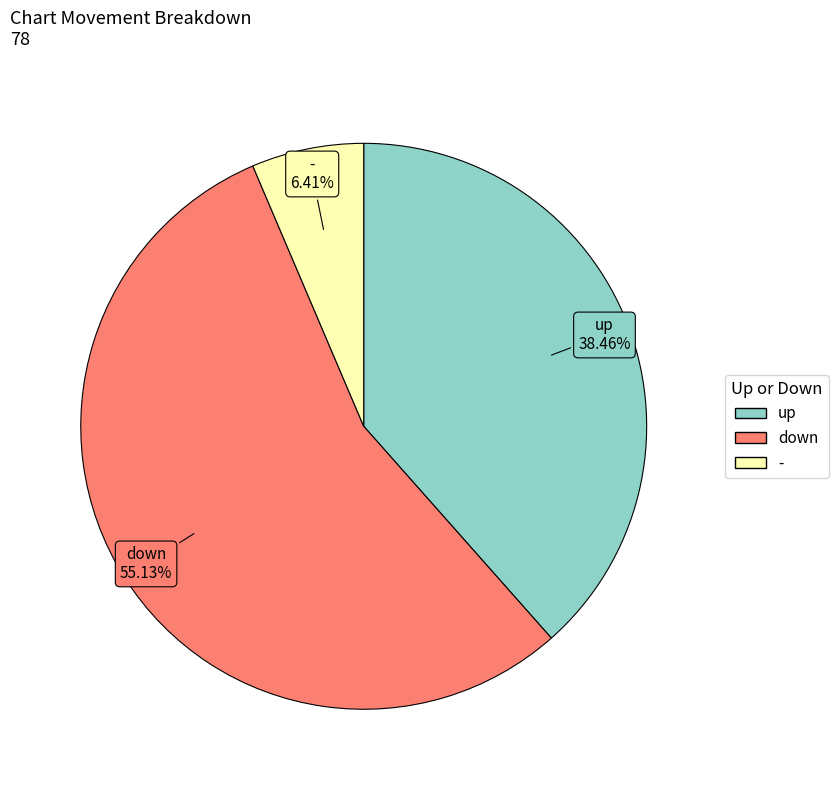

Rank the categories by value from highest to lowest.

down, up, -